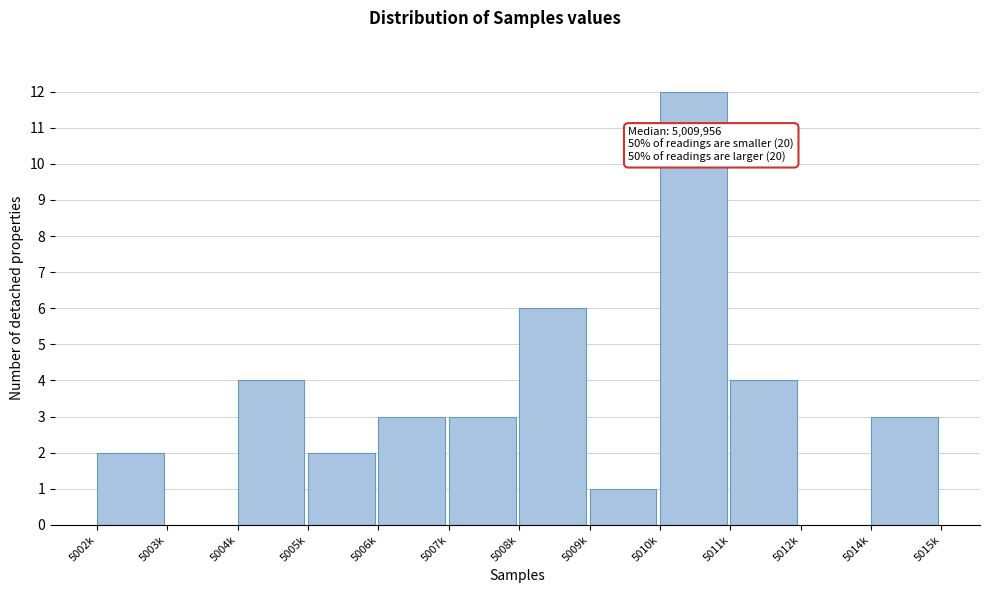

Reading left to right, list all the values displayed in this chart.

5002k=2	5003k=0	5004k=4	5005k=2	5006k=3	5007k=3	5008k=6	5009k=1	5010k=12	5011k=4	5012k=0	5014k=3